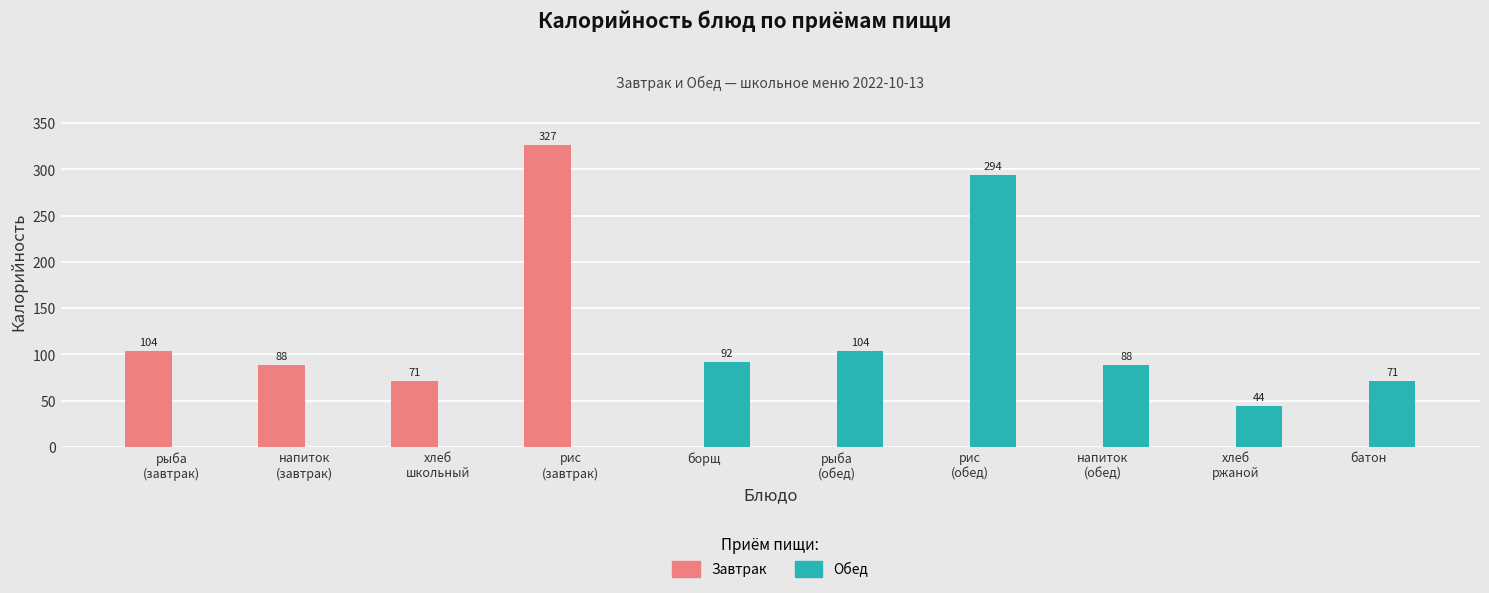

What is the sum of the Обед values at борщ and батон?

163